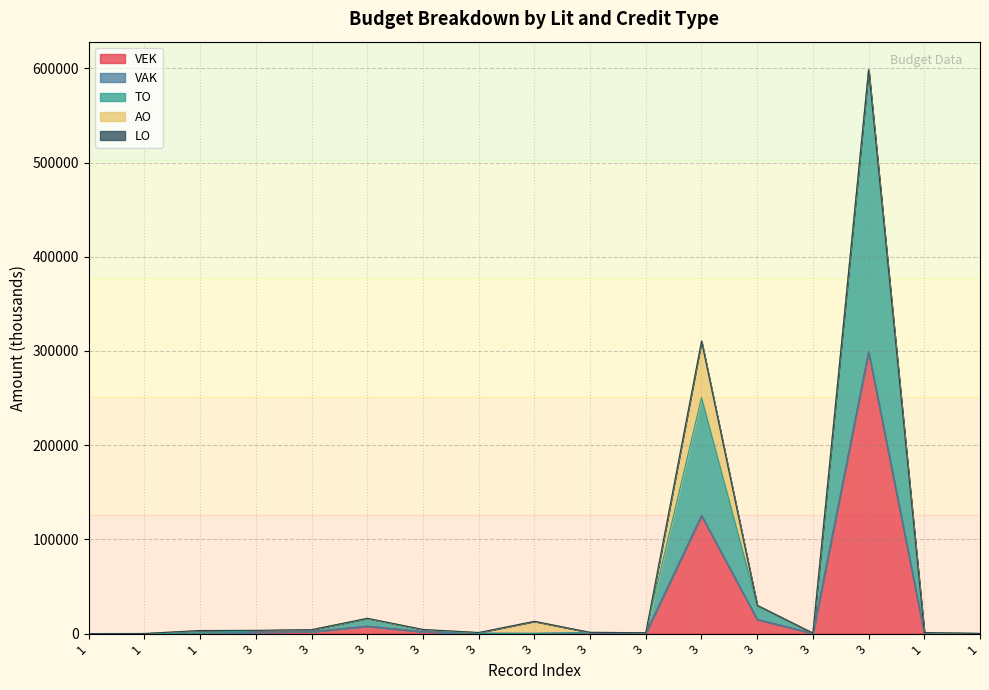

How many series are shown in this chart?

5